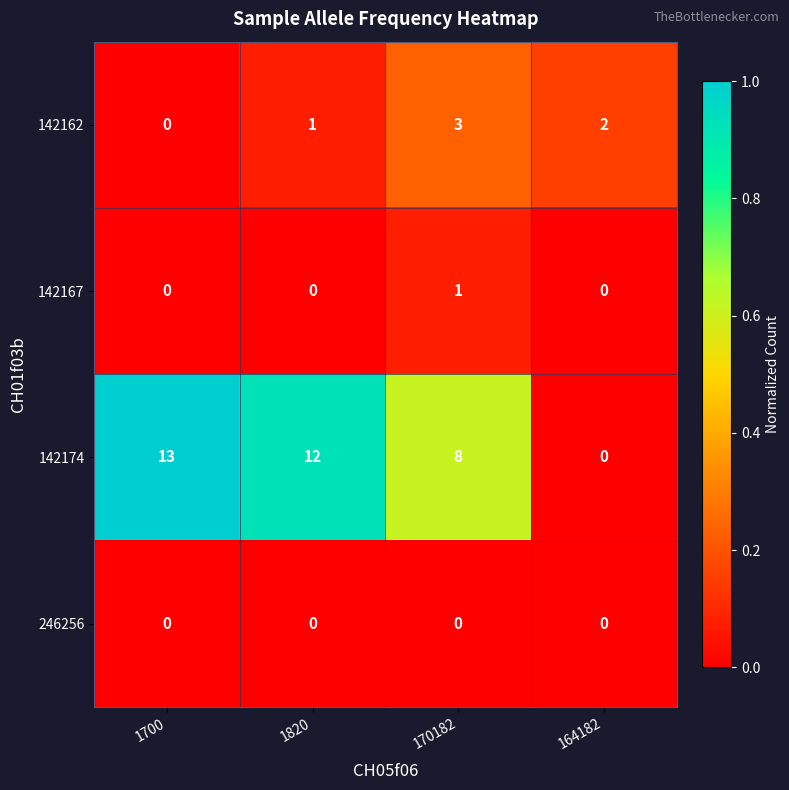

At which label does 142174 reach its peak?

1700